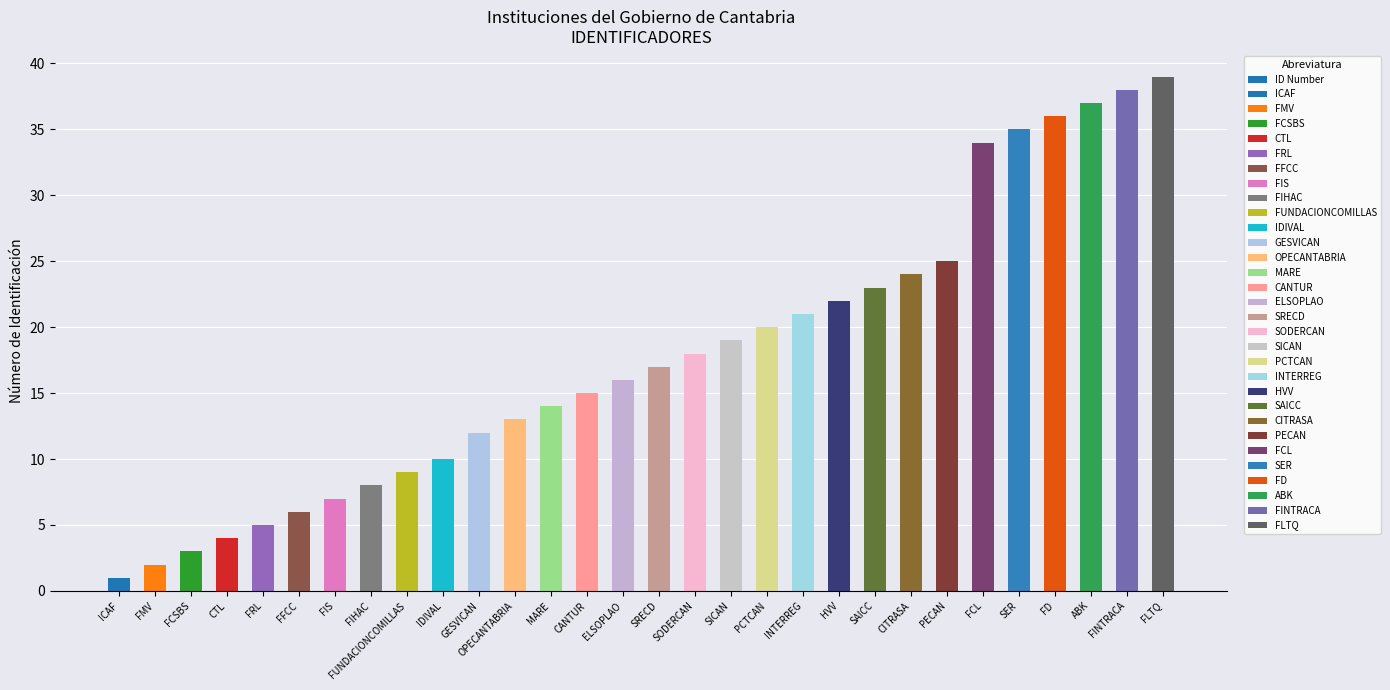

What position from the right is INTERREG?

11